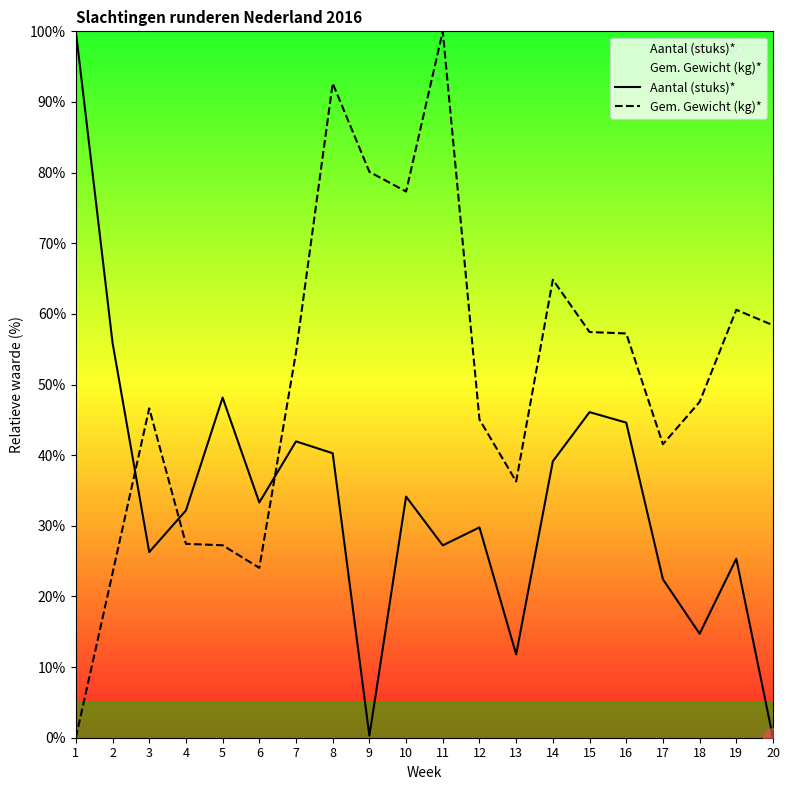

True or false: Aantal (stuks)* has more than 2 points higher than both neighbors.

True